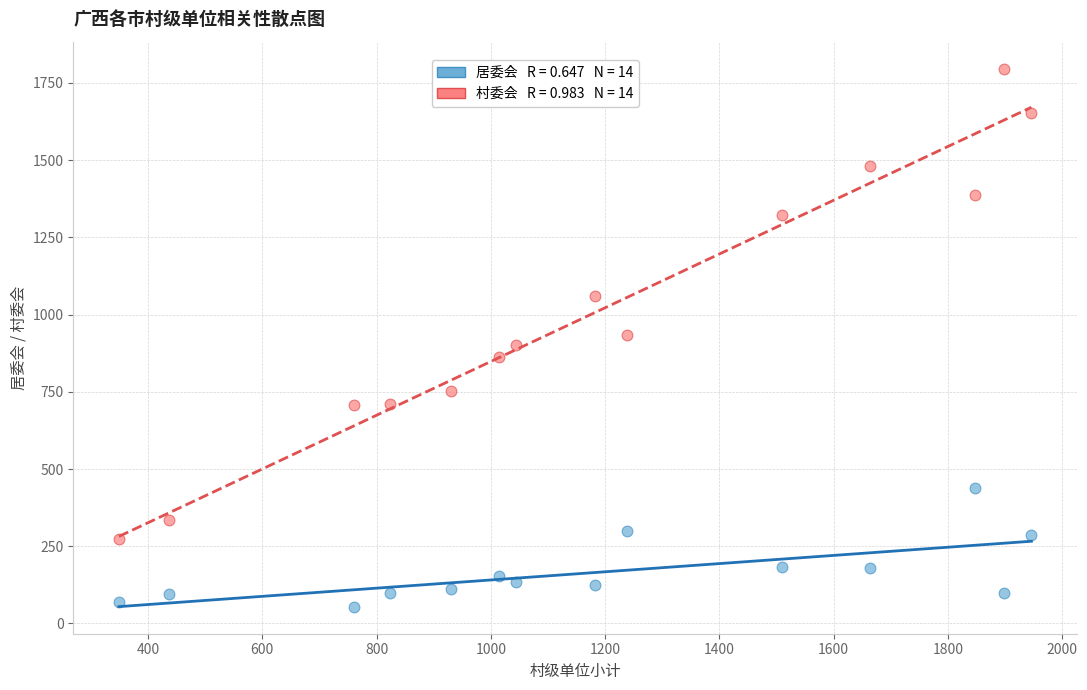

Across all data points, what is the range of X values (max minus min)?

1597